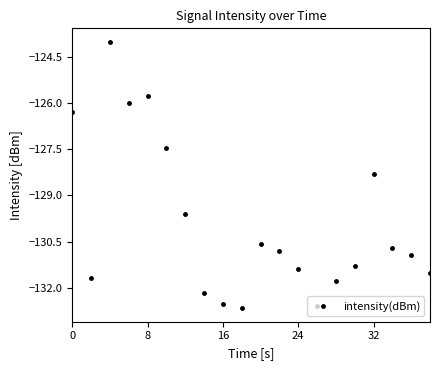

What is the greatest value displayed?

-124.0